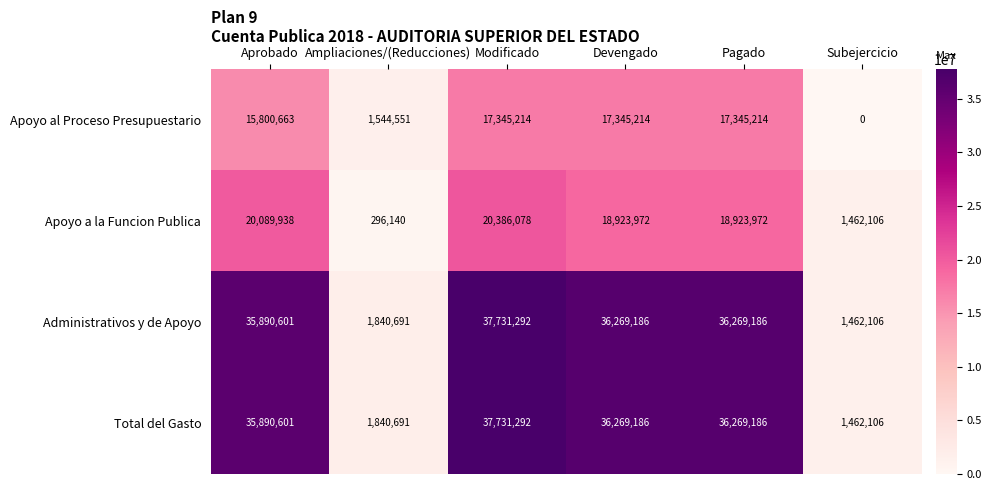

Reading left to right, list all the values displayed in this chart.

Apoyo al Proceso Presupuestario: Aprobado=15800663	Ampliaciones/(Reducciones)=1544551	Modificado=17345214	Devengado=17345214	Pagado=17345214	Subejercicio=0
Apoyo a la Funcion Publica: Aprobado=20089938	Ampliaciones/(Reducciones)=296140	Modificado=20386078	Devengado=18923972	Pagado=18923972	Subejercicio=1462106
Administrativos y de Apoyo: Aprobado=35890601	Ampliaciones/(Reducciones)=1840691	Modificado=37731292	Devengado=36269186	Pagado=36269186	Subejercicio=1462106
Total del Gasto: Aprobado=35890601	Ampliaciones/(Reducciones)=1840691	Modificado=37731292	Devengado=36269186	Pagado=36269186	Subejercicio=1462106